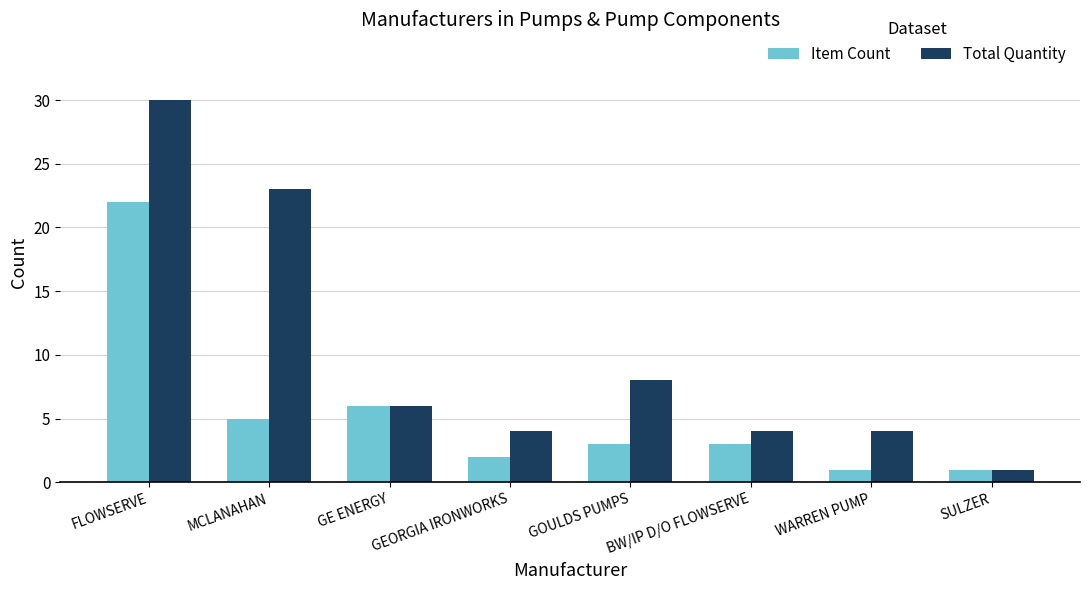

At GEORGIA IRONWORKS, list the series in order from largest to smallest.

Total Quantity, Item Count